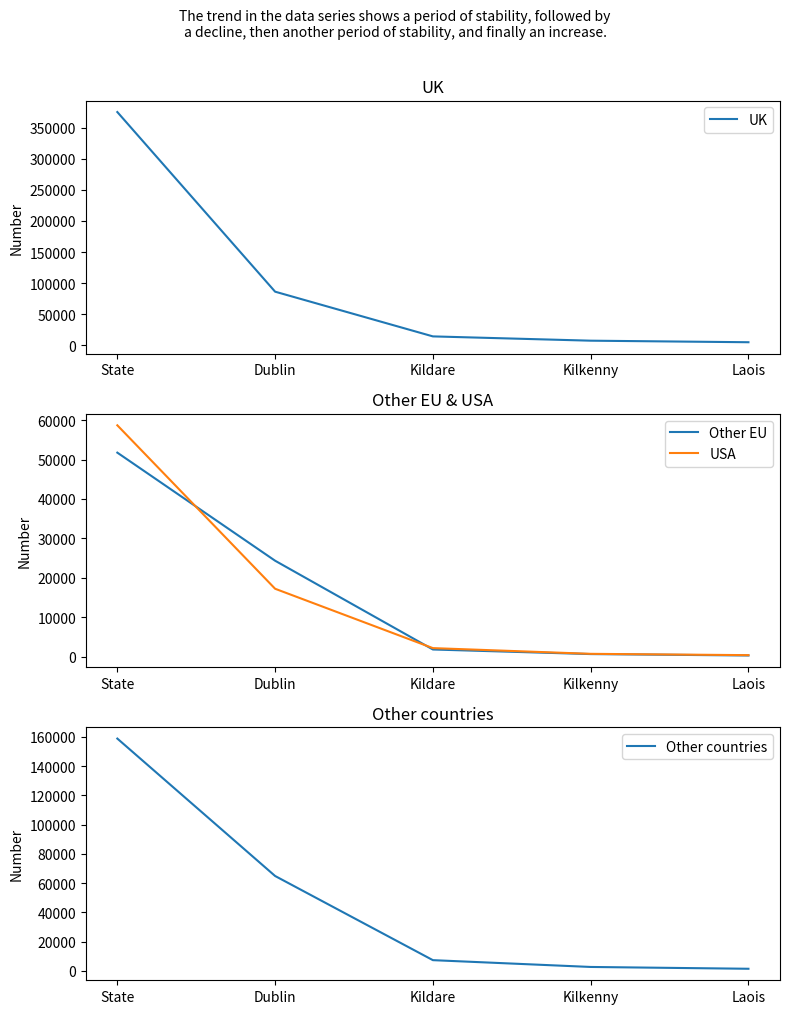

What is the difference between the highest and lowest values at Kilkenny?

6818